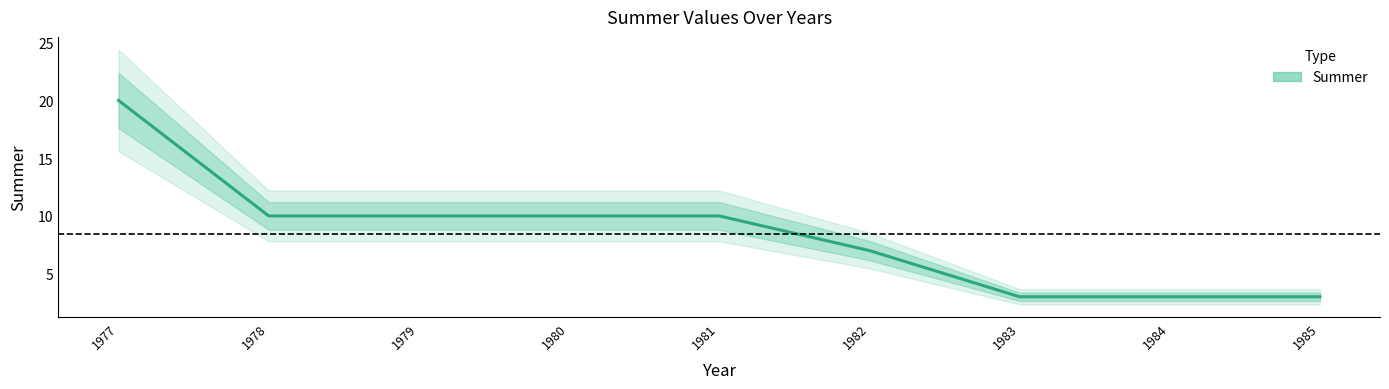

The chart shows a value of 20 at 1977. True or false?

True